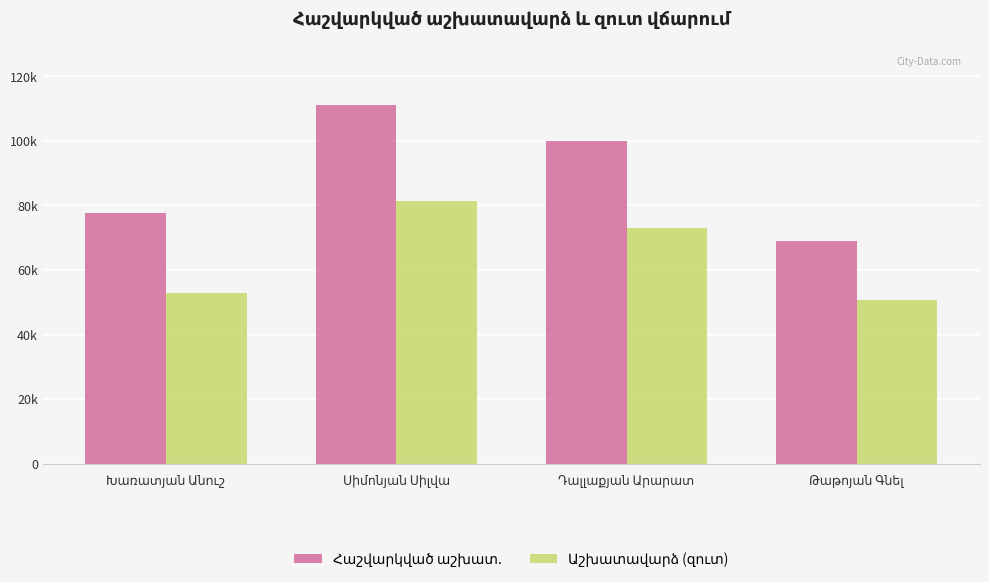

True or false: Հաշվարկված աշխատ. has a value of 158497 at Սիմոնյան Սիլվա.

False